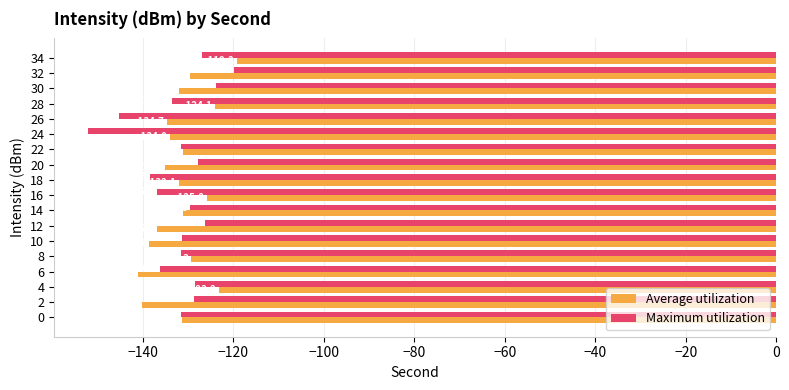

Which series has the widest spread of values?

Maximum utilization